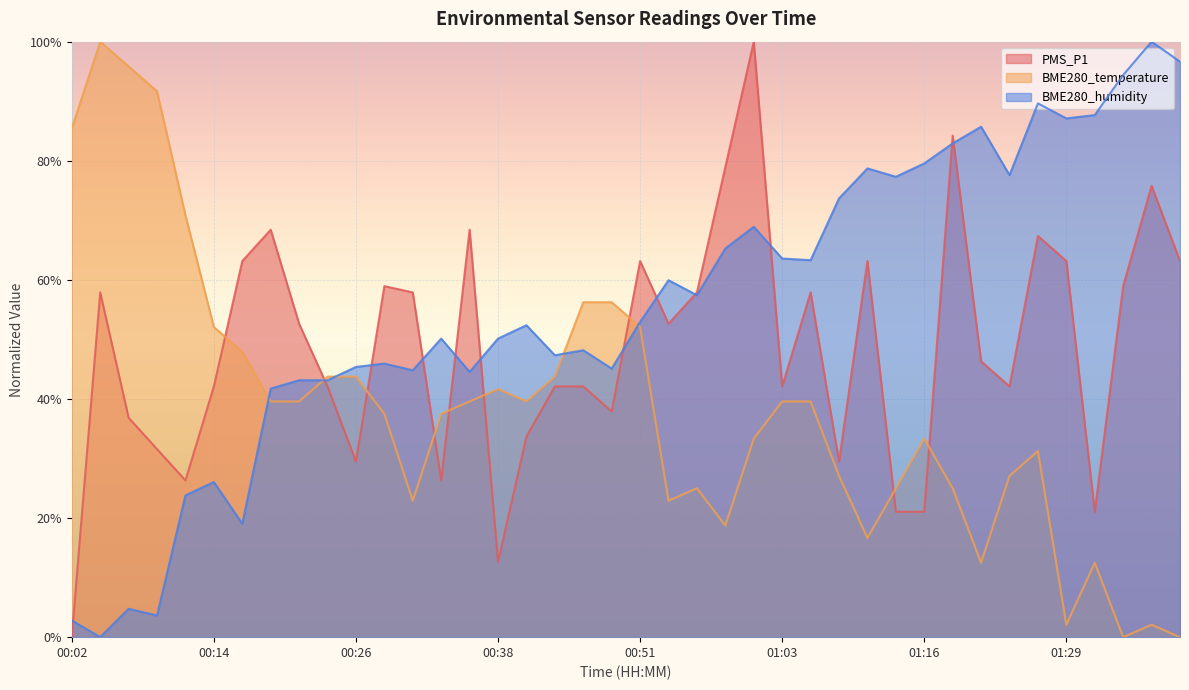

Does the chart display data point markers on the line(s)?

No